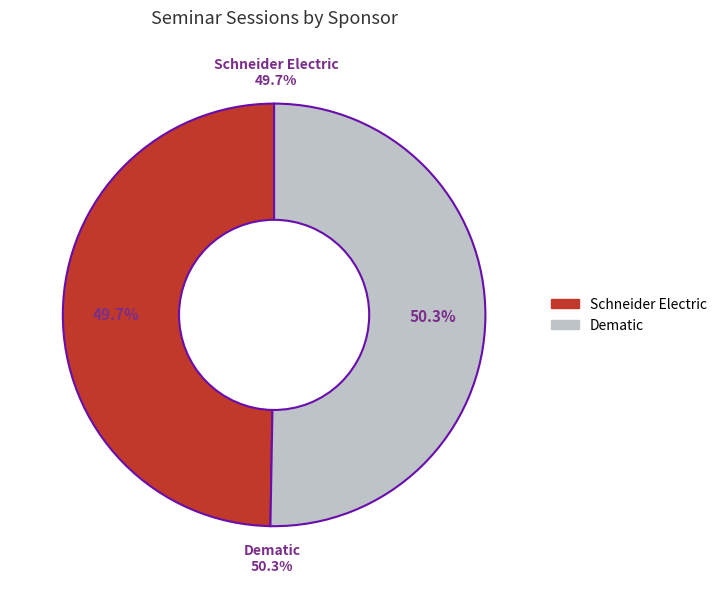

To the nearest percent, what percentage of the pie is Dematic?

50%